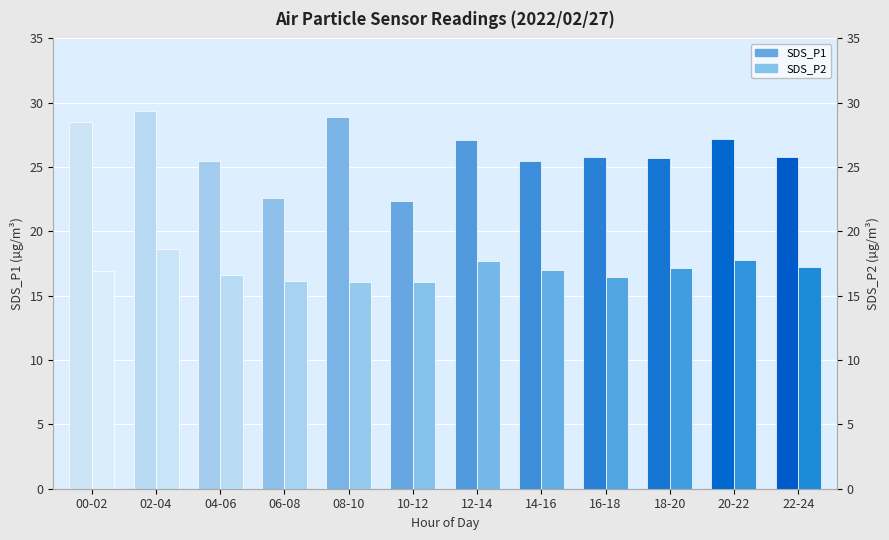

Where is SDS_P2 nearest to the value 17?

14-16